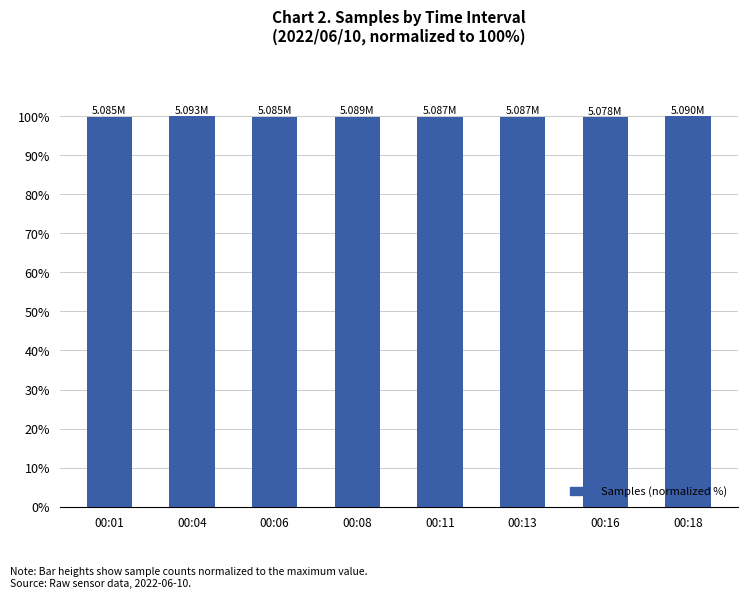

Approximately how many times larger is the value at 00:11 compared to 00:06?

1.0